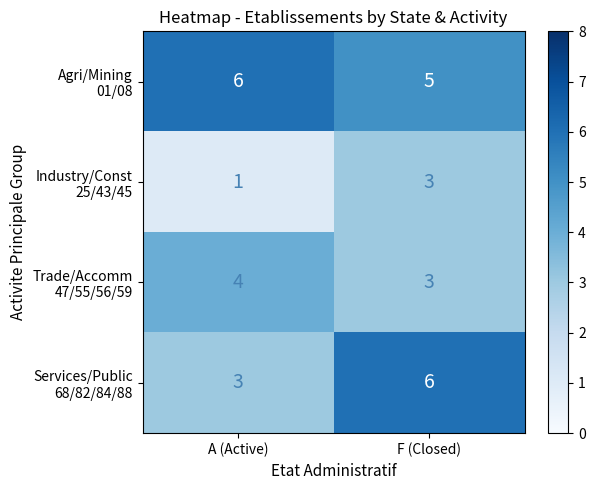

What is the difference between the highest and lowest values at F (Closed)?

3